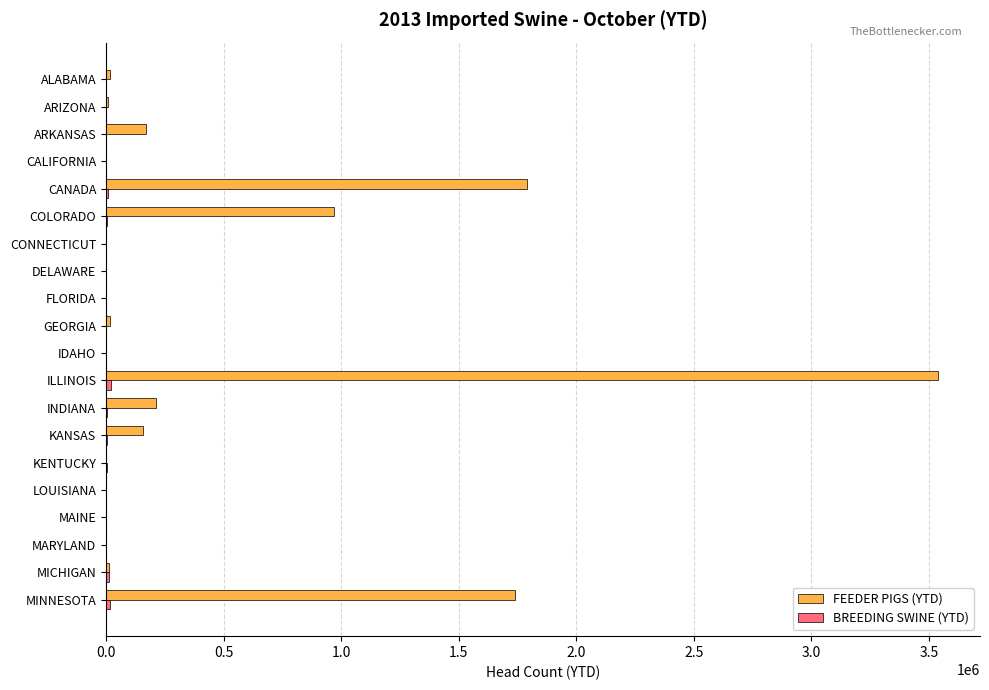

What is the sum of all FEEDER PIGS (YTD) values?

8636086